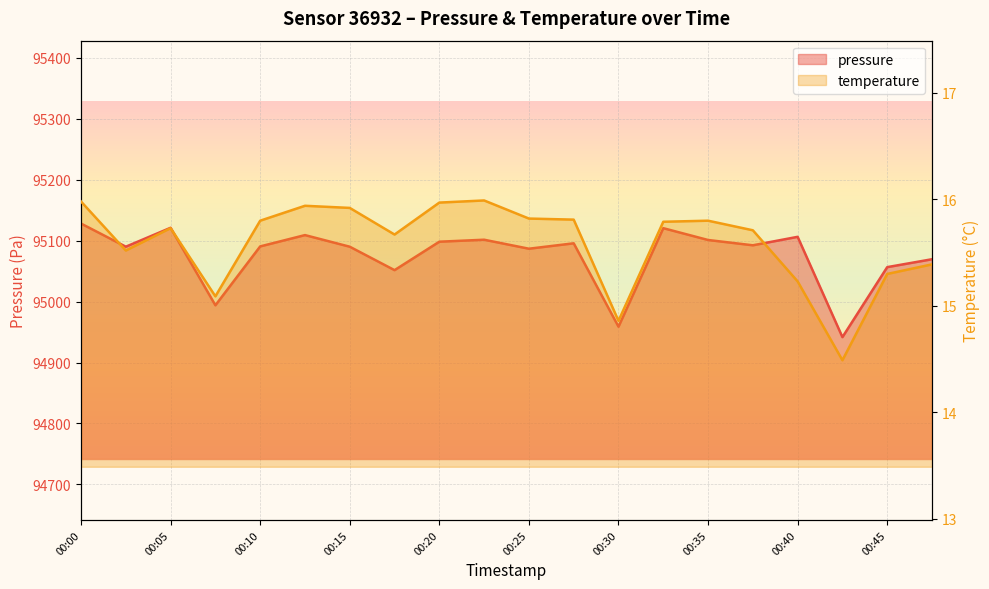

What is the sum of all pressure values?

1901502.0